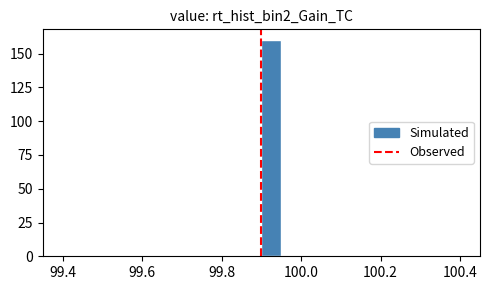

Read against the x-axis, roughly where is the centre of the tallest bar?

99.92